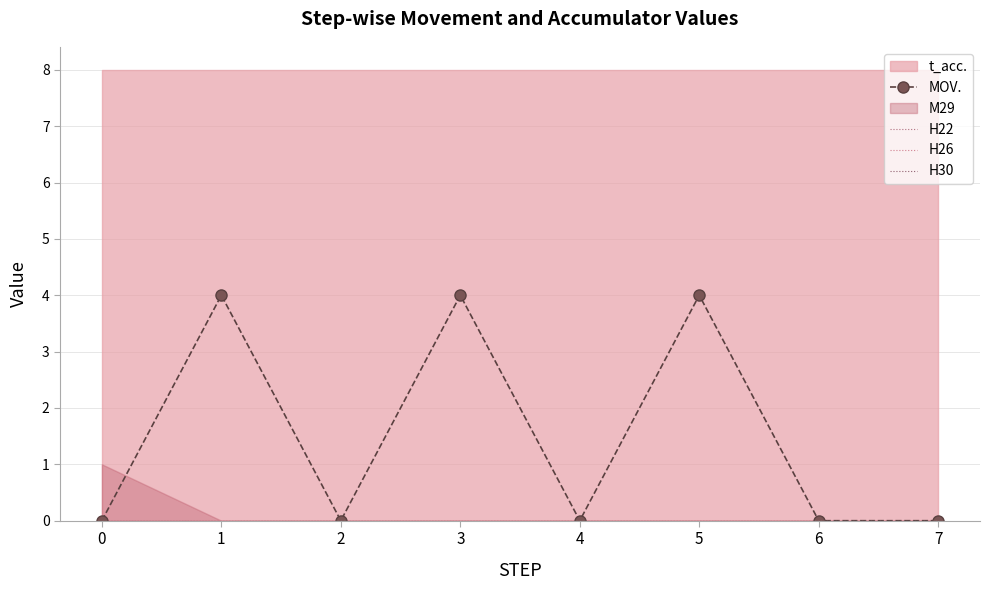

Count the MOV. values in the range 0 to 4.

8